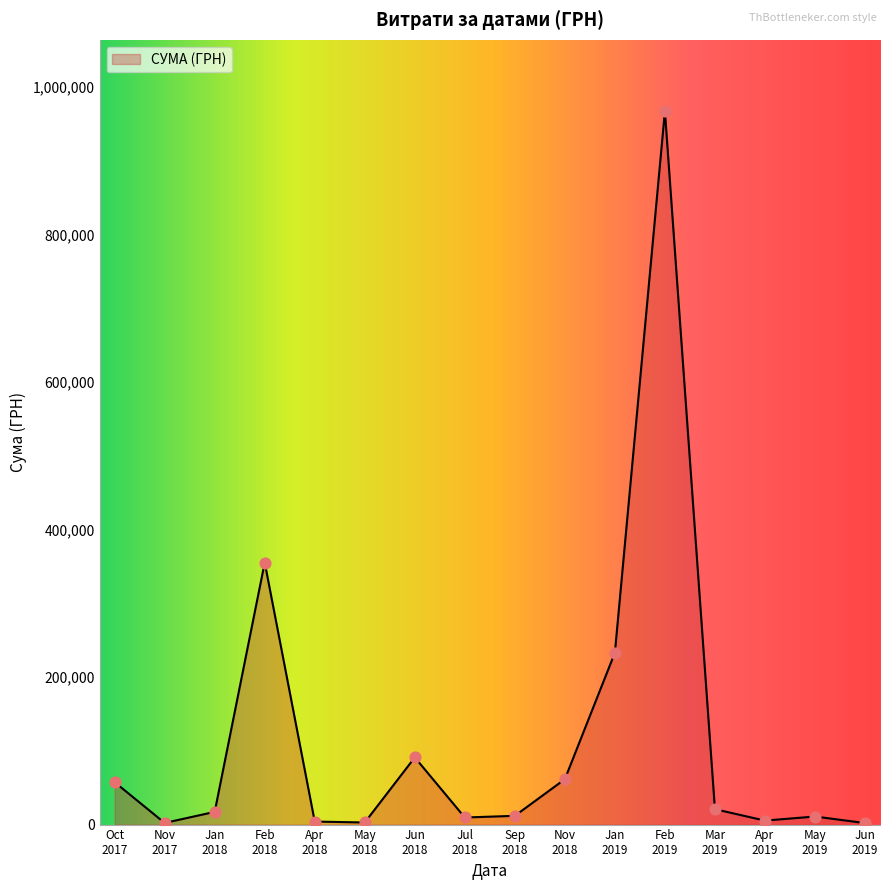

What is the greatest value displayed?

967225.3